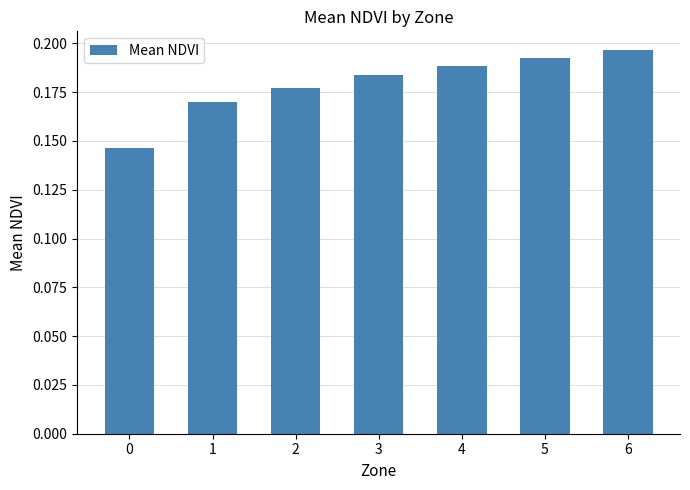

Between 5 and 4, which is larger?

5